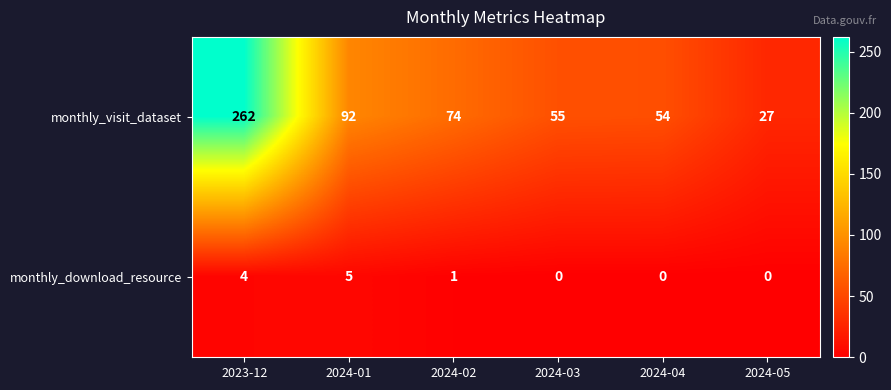

Which series changed the most between 2024-03 and 2024-04?

monthly_visit_dataset